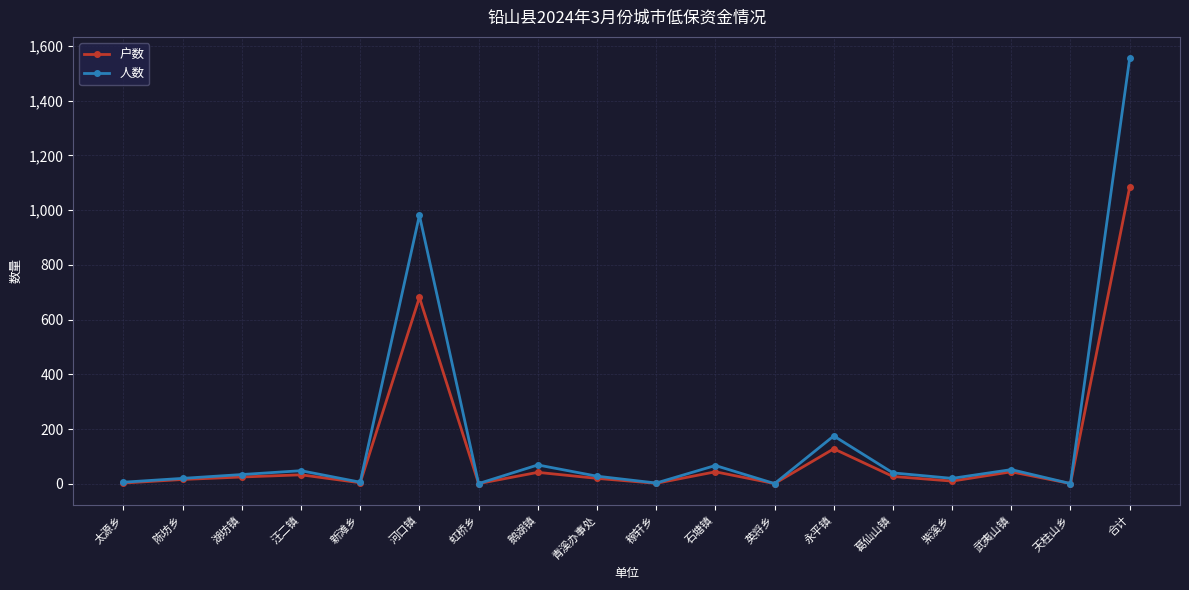

What is the label of the 7th point from the left?

虹桥乡